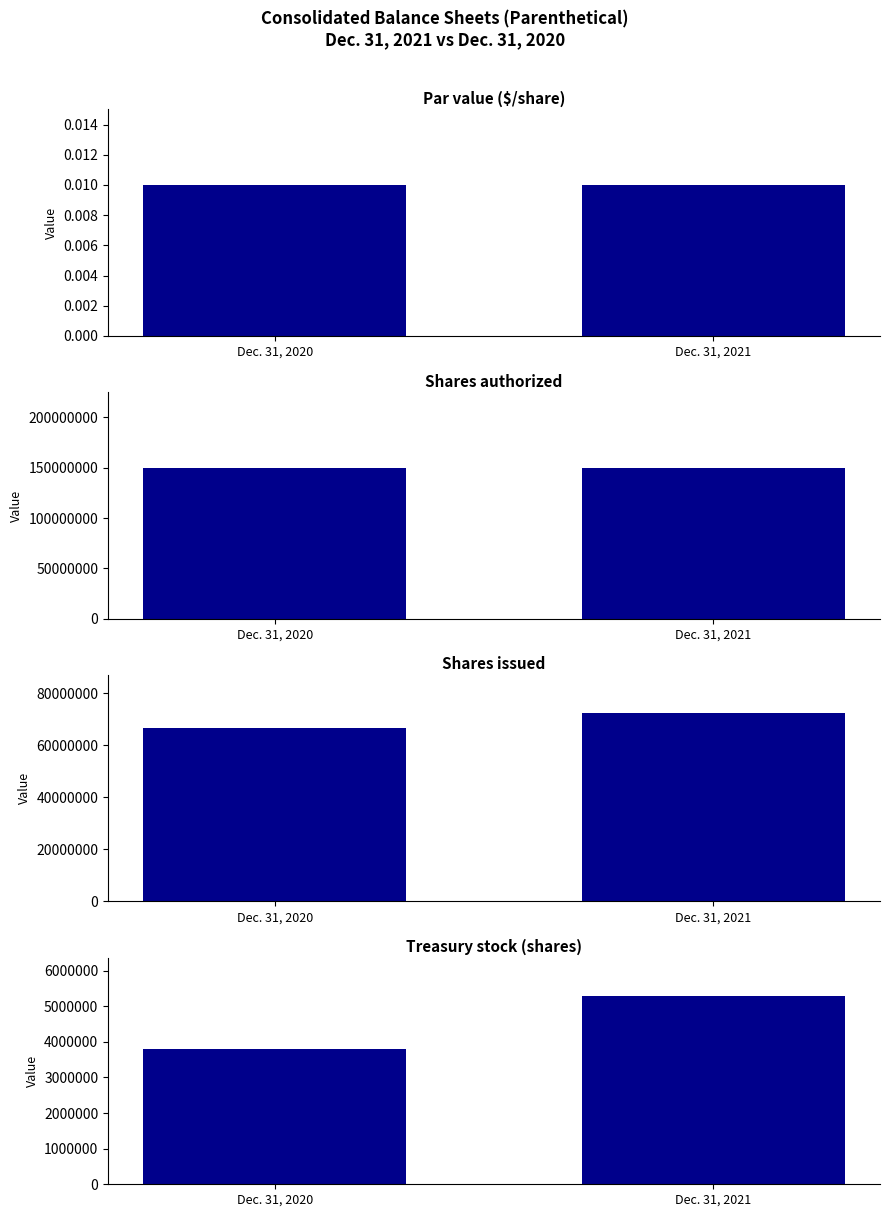

Which series has the largest range (max minus min)?

Shares issued